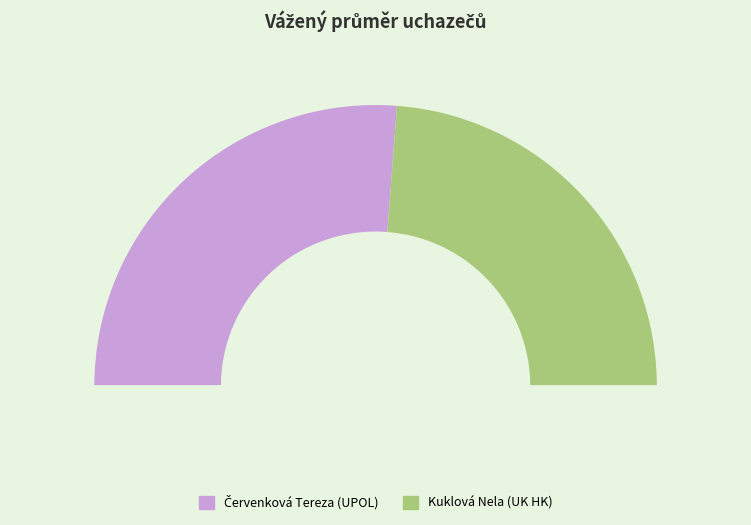

To the nearest percent, what is the difference between the largest and smallest slice percentages?

5%